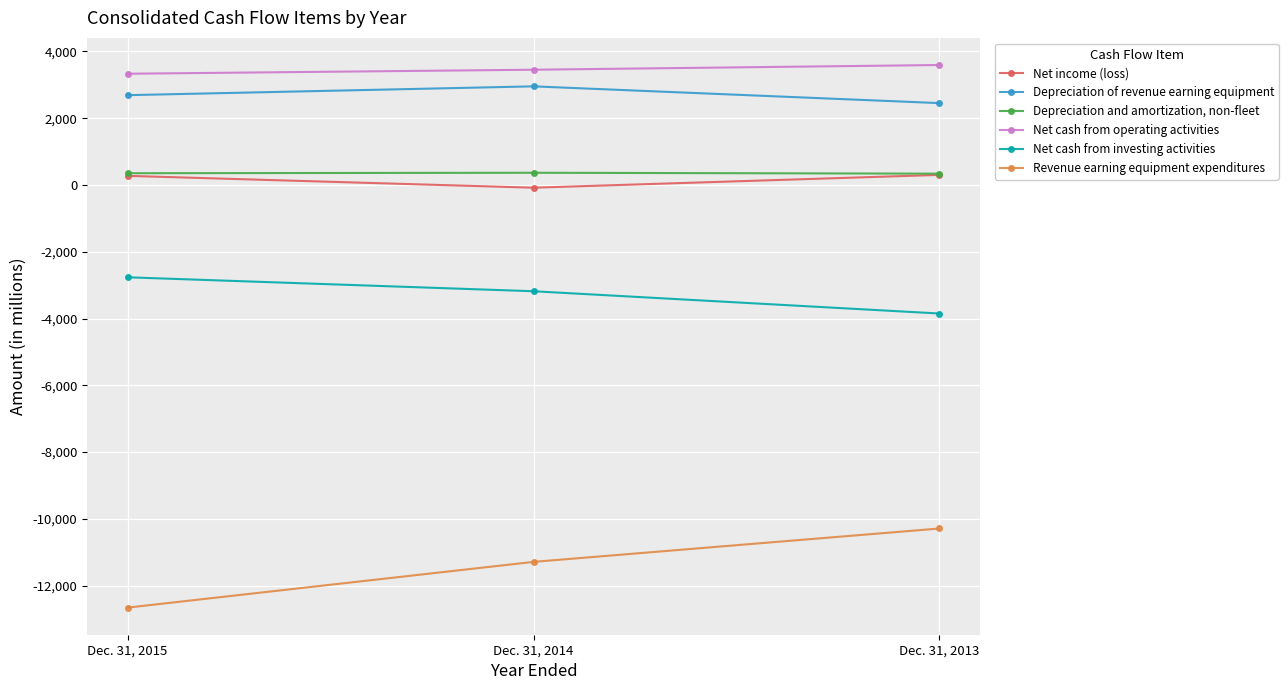

Count the number of categories in the chart.

3